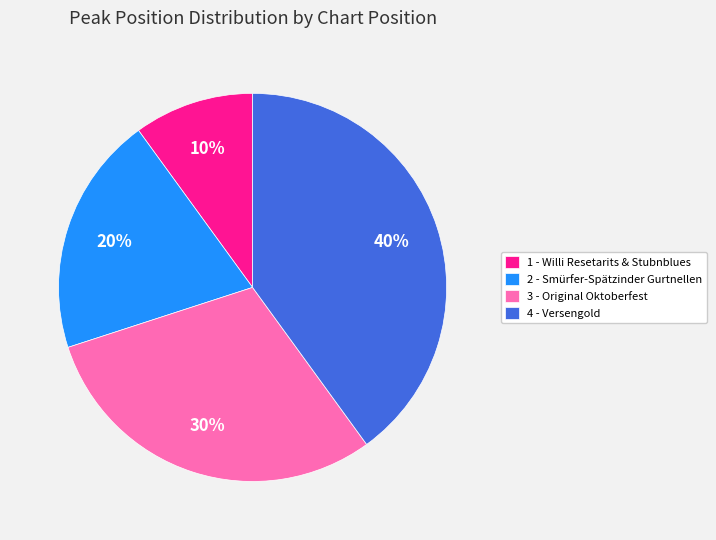

Does any single category account for the majority?

No